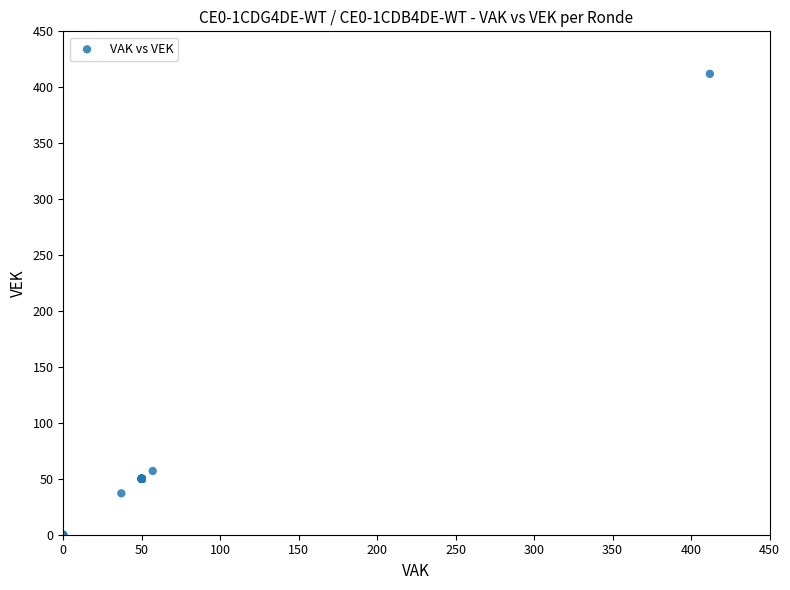

What Y value in the scatter plot is closest to 206?

57